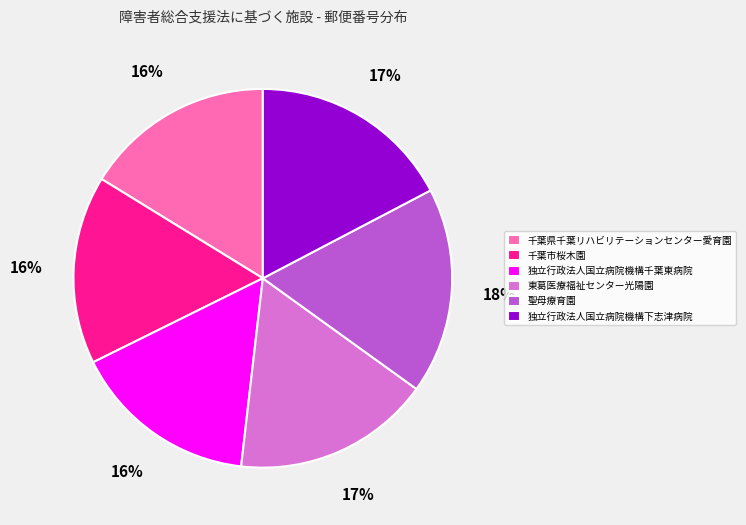

Do 独立行政法人国立病院機構下志津病院 and 独立行政法人国立病院機構千葉東病院 together represent more than half of the pie?

No